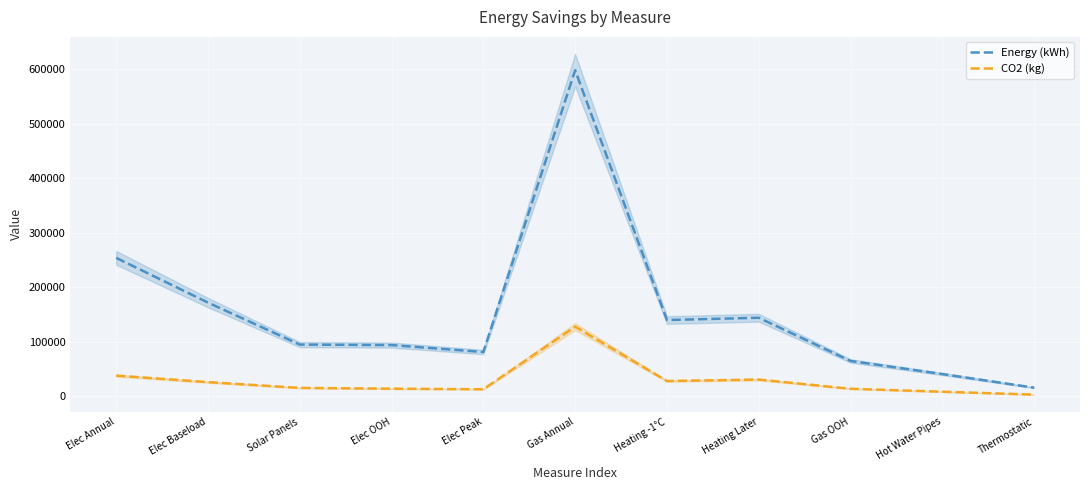

Does the chart display data point markers on the line(s)?

No